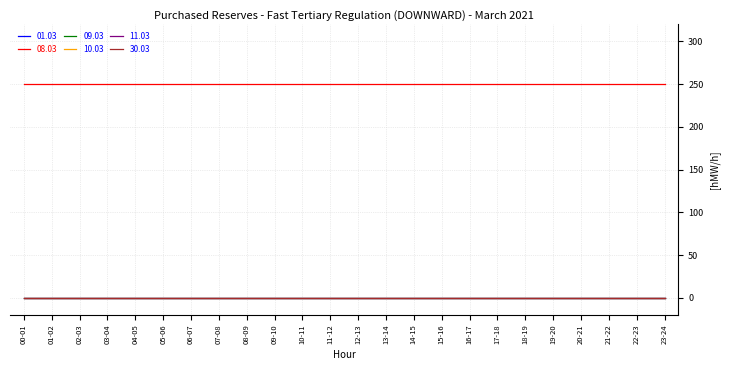

At how many categories does at least one series exceed 224?

24